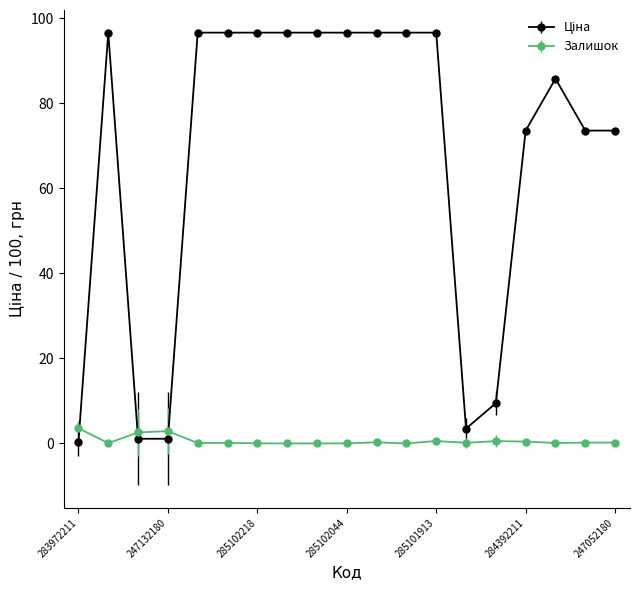

What is the greatest value displayed?

96.6